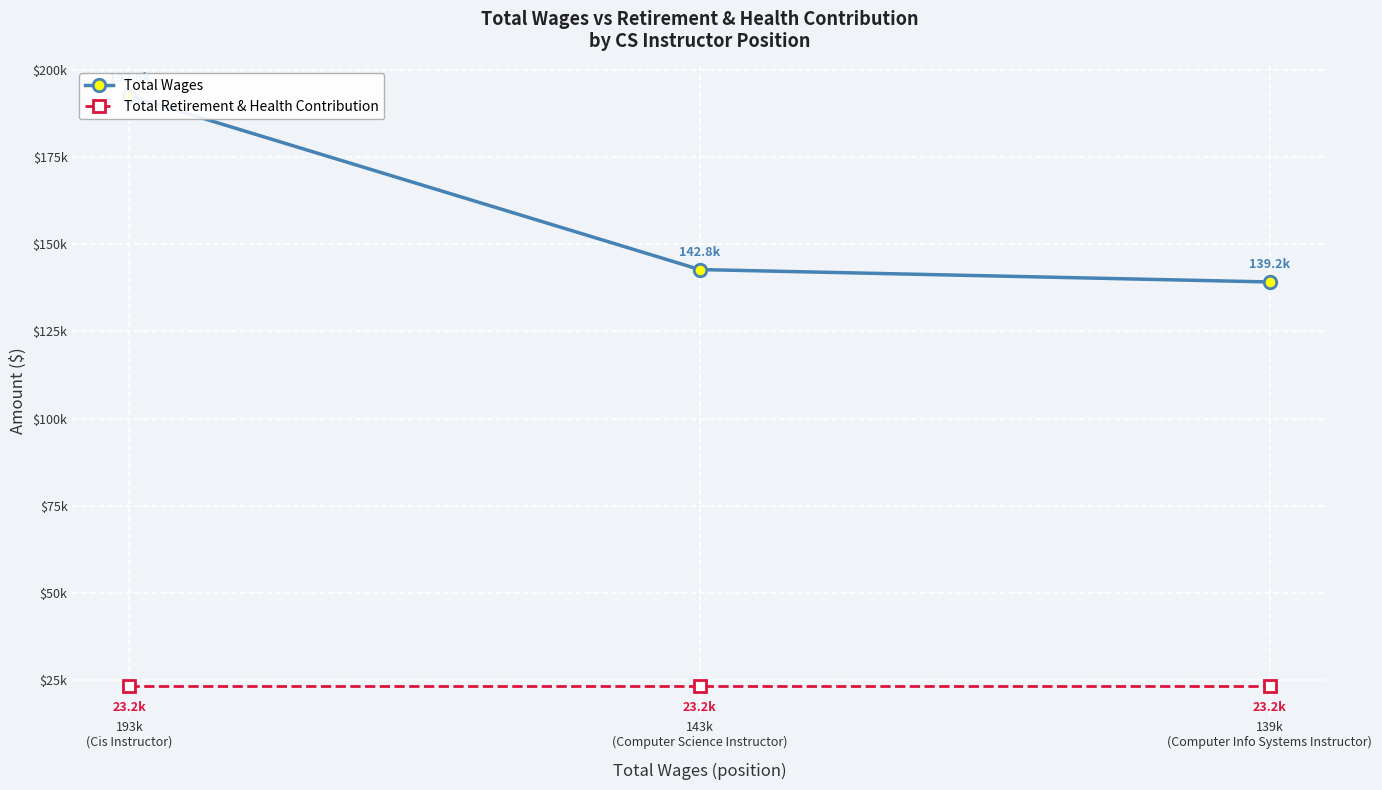

Rank the series at 193k
(Cis Instructor) from lowest to highest value.

Total Retirement & Health Contribution, Total Wages